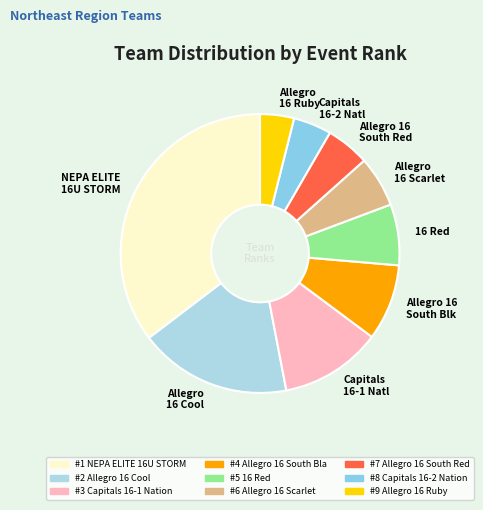

Does 16 Red represent more than half of the total?

No